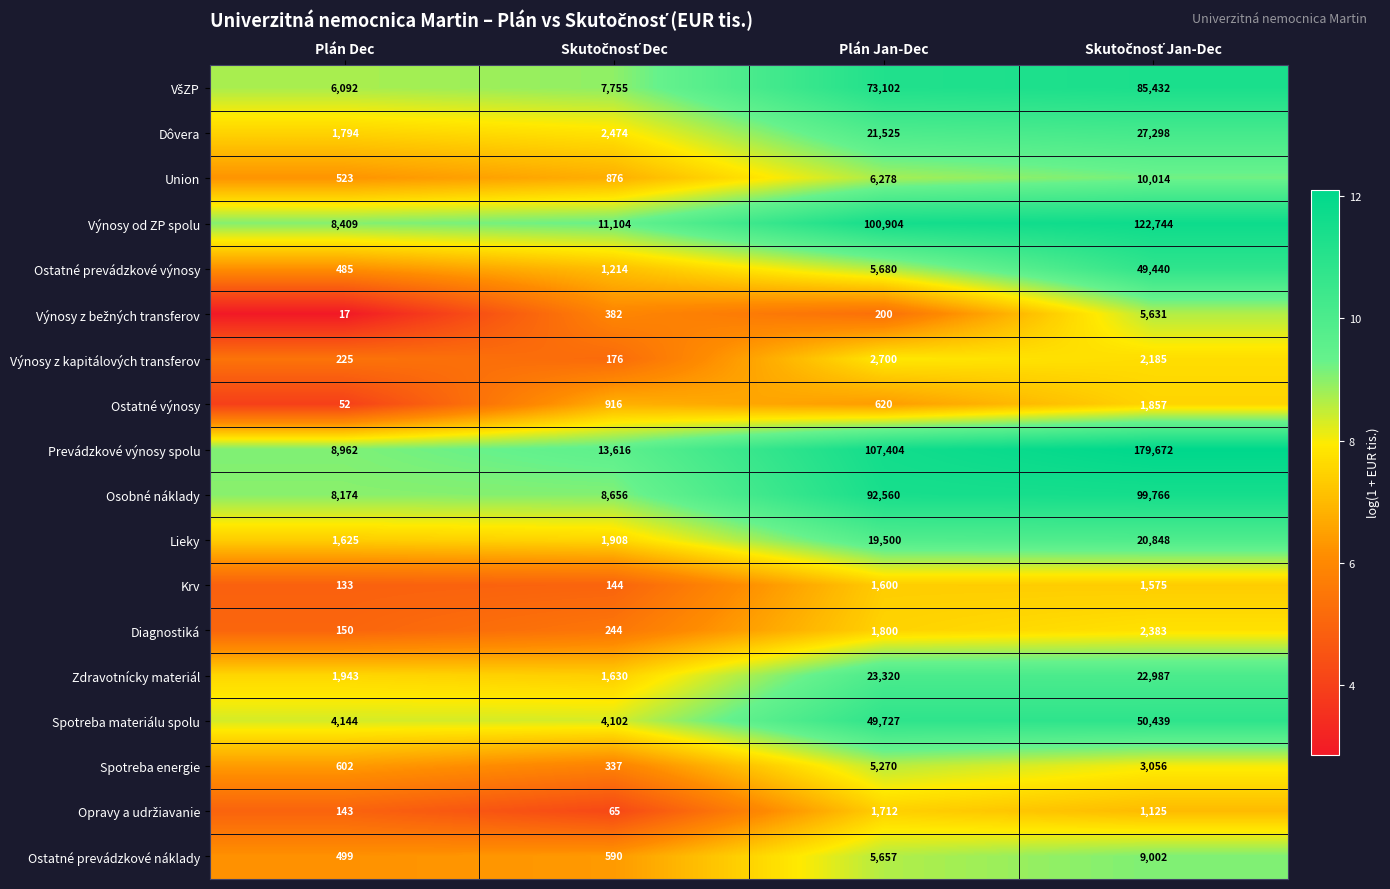

What is the difference between the highest and lowest values at Plán Dec?

8945